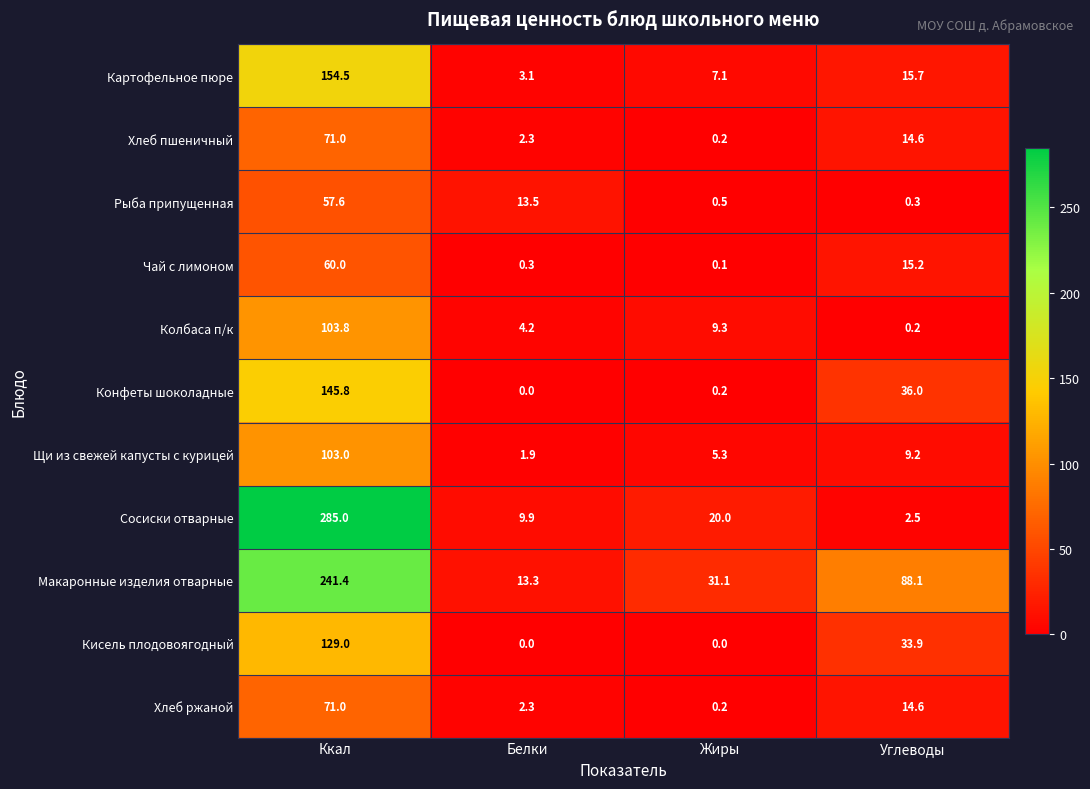

What is the greatest value displayed?

285.0